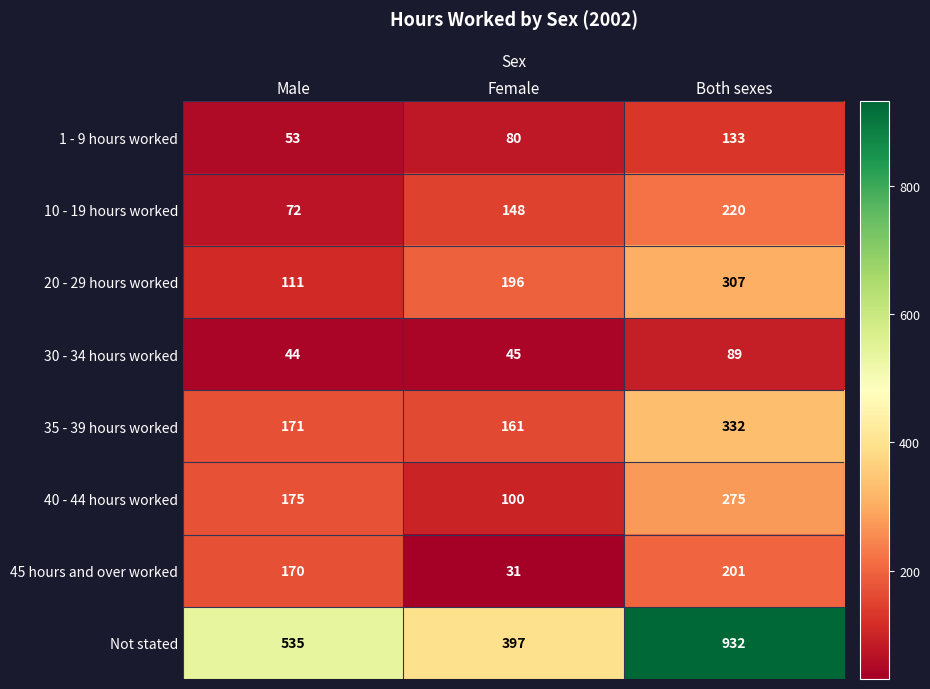

What is the minimum value shown in the chart?

31